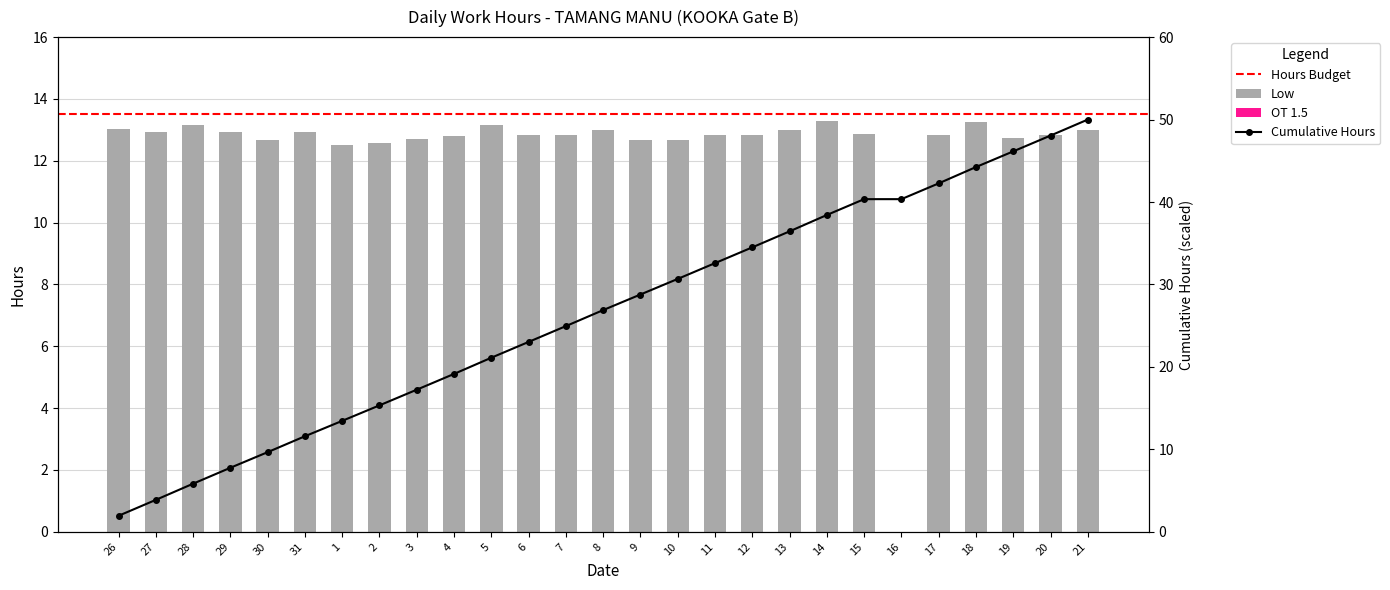

Rank the categories by value from highest to lowest.

14, 18, 5, 28, 26, 8, 21, 13, 29, 27, 31, 15, 7, 6, 20, 11, 12, 17, 4, 19, 3, 30, 9, 10, 2, 1, 16